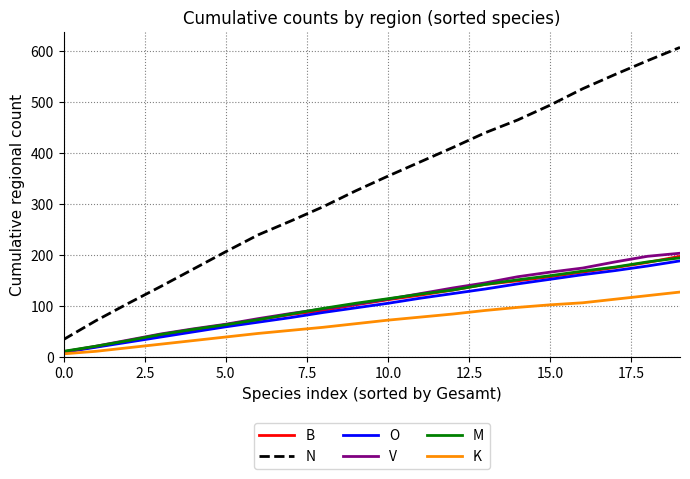

Reading right to left, transcribe all the data shown in this chart.

B: 198	186	176	167	158	150	143	132	122	113	103	92	84	74	64	53	42	32	21	11
N: 607	581	554	526	494	465	440	411	383	355	326	295	267	240	207	173	139	106	72	35
O: 189	179	170	162	153	144	134	125	116	106	97	88	78	69	60	50	40	30	20	10
V: 204	198	187	175	167	158	146	136	125	114	104	95	86	76	65	56	46	34	22	11
M: 195	187	177	169	160	152	143	132	124	115	106	96	85	74	64	55	45	33	22	12
K: 128	121	114	107	103	98	92	85	79	73	66	59	53	47	40	33	26	19	12	7